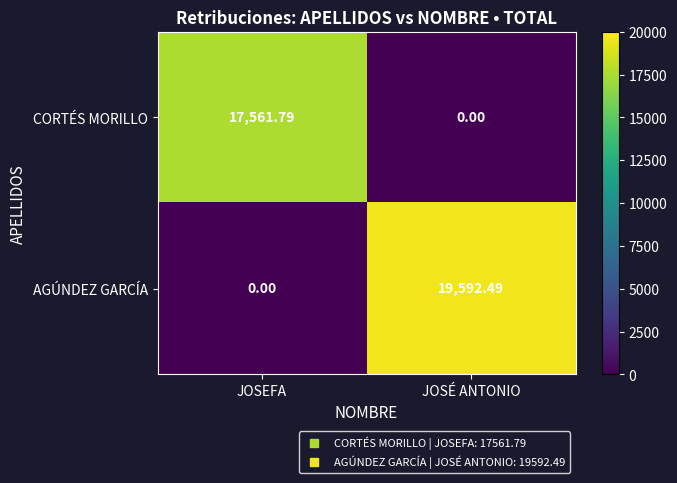

Rank the series by their maximum value, from lowest to highest.

CORTÉS MORILLO, AGÚNDEZ GARCÍA